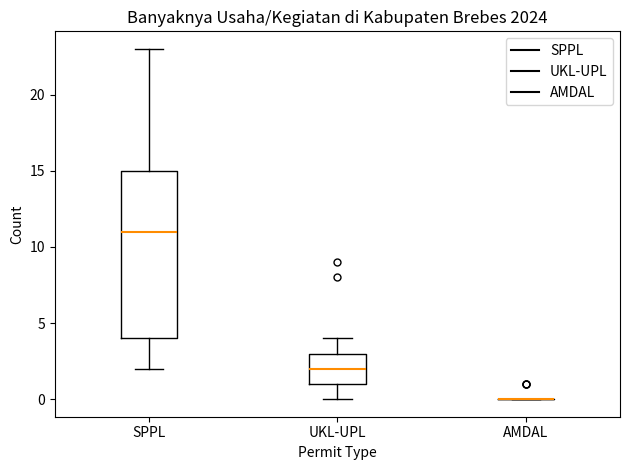

Reading left to right, transcribe this box plot: for each box, give where its median line is, the range the box spans, and where its two whiskers end, as read against the y-axis. The values are not printed on the chart, so give them approximately, as read against the axis.

SPPL: median 11, box 4 to 15, whiskers 2 to 23
UKL-UPL: median 2, box 1 to 3, whiskers 0 to 4
AMDAL: box collapsed to a line at 0, whiskers 0 to 0